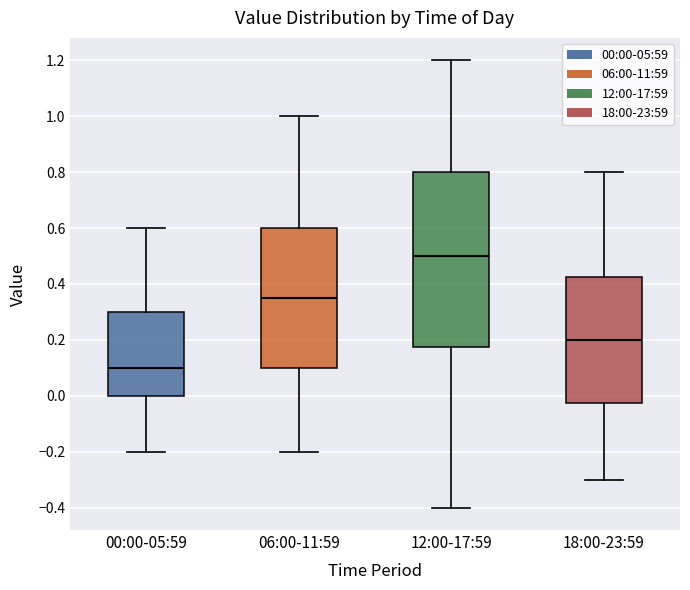

Reading left to right, transcribe this box plot: for each box, give where its median line is, the range the box spans, and where its two whiskers end, as read against the y-axis. The values are not printed on the chart, so give them approximately, as read against the axis.

00:00-05:59: median 0.10, box 0.00 to 0.30, whiskers -0.20 to 0.60
06:00-11:59: median 0.36, box 0.10 to 0.60, whiskers -0.20 to 1.00
12:00-17:59: median 0.50, box 0.18 to 0.80, whiskers -0.40 to 1.20
18:00-23:59: median 0.20, box -0.02 to 0.42, whiskers -0.30 to 0.80